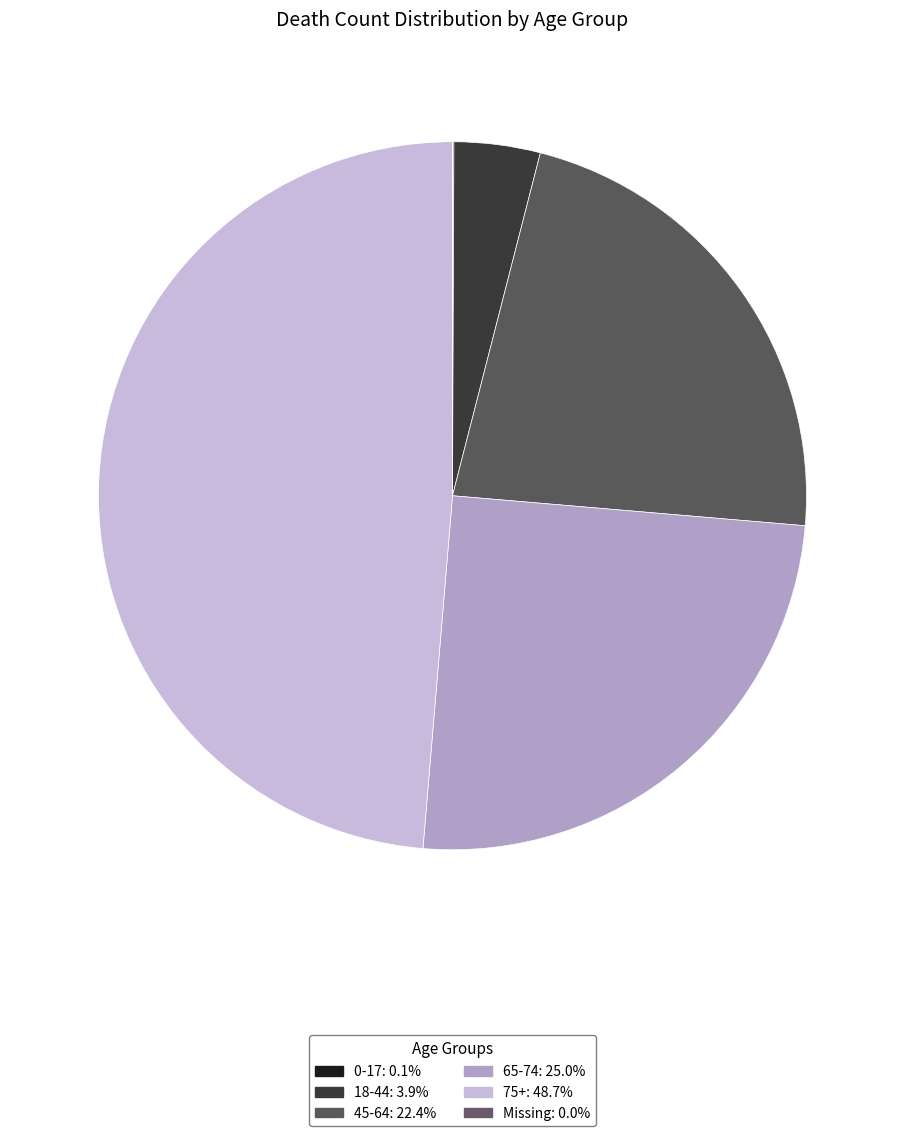

To the nearest percent, what is the difference between the 0-17 and 18-44 slice percentages?

4%